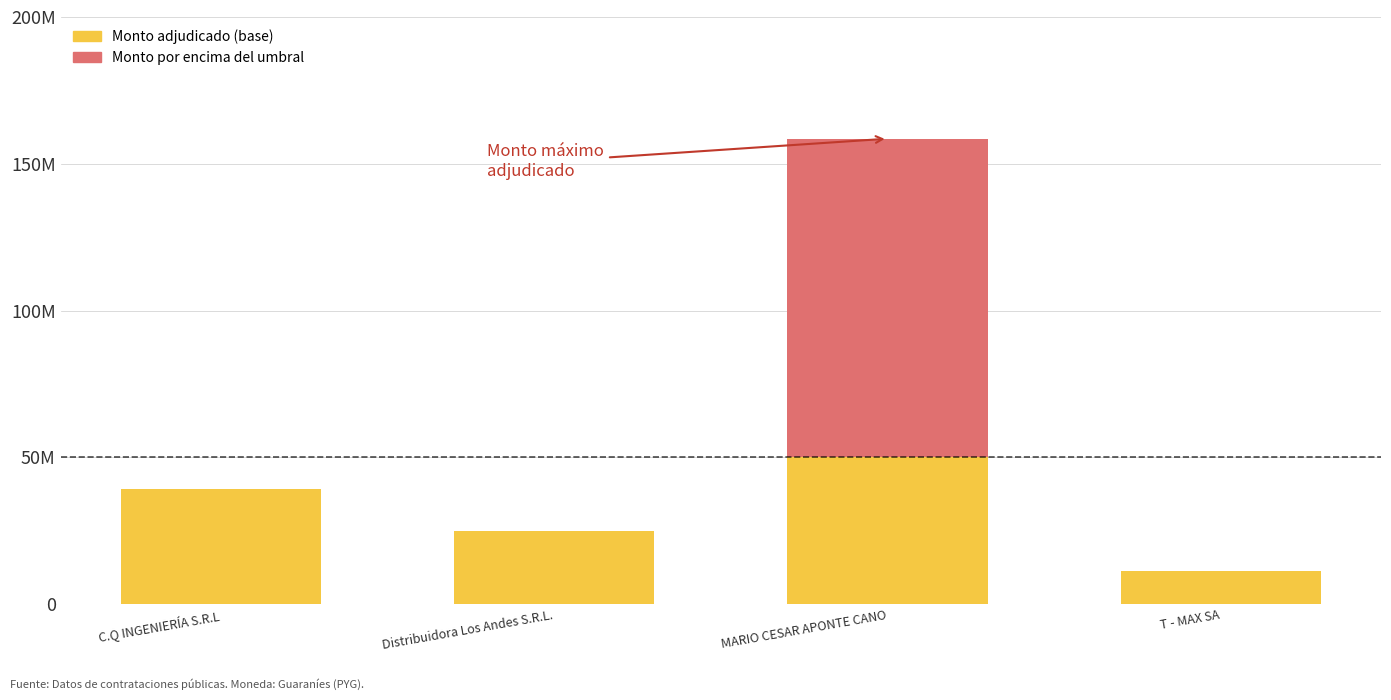

What is the difference between the maximum and minimum values in the Monto adjudicado (base) series?

38600000